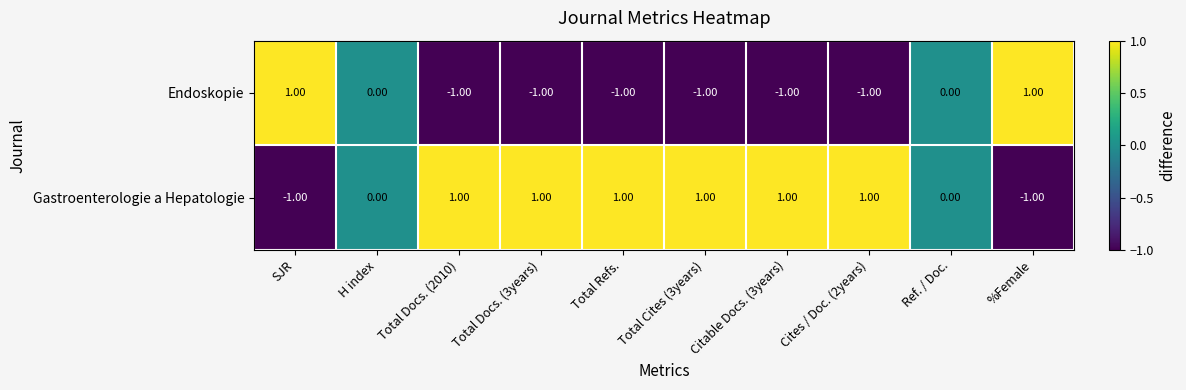

Rank the series at Citable Docs. (3years) from highest to lowest value.

Gastroenterologie a Hepatologie, Endoskopie